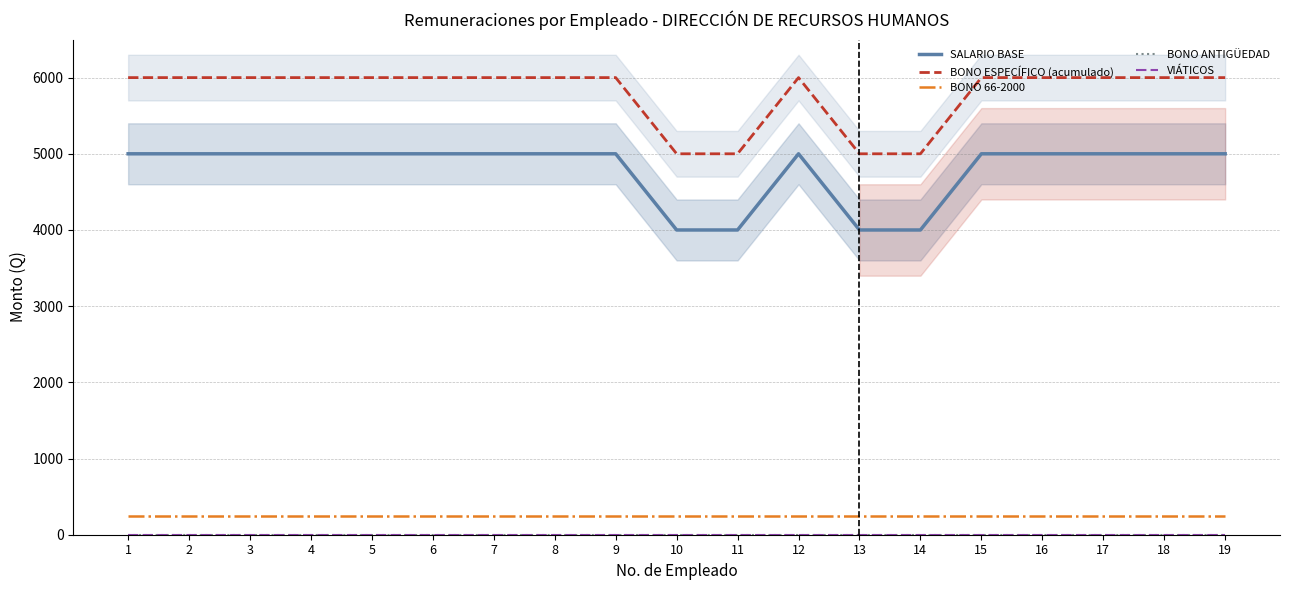

How many lines are shown in the chart?

5